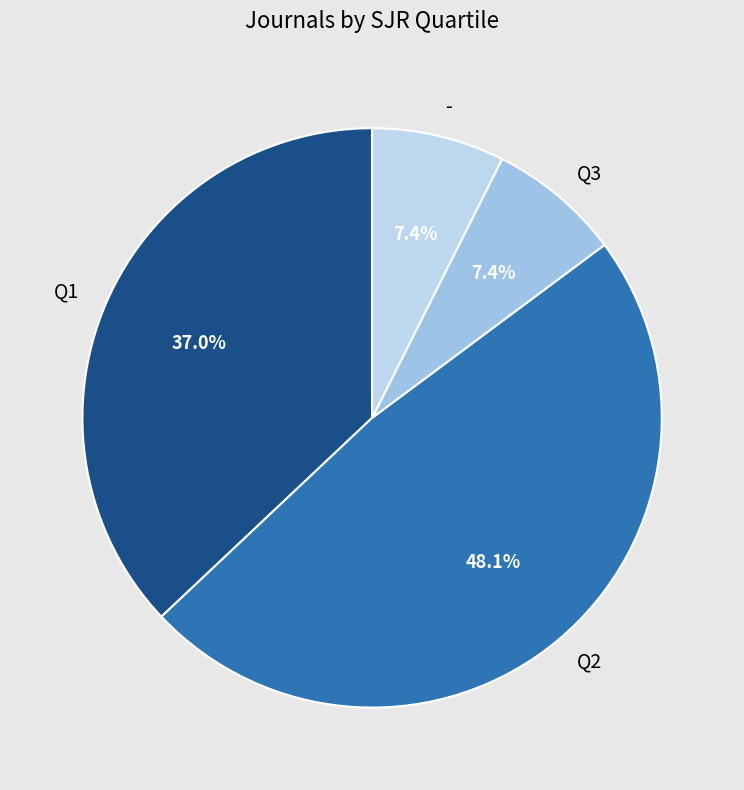

Is there a majority slice in this chart?

No